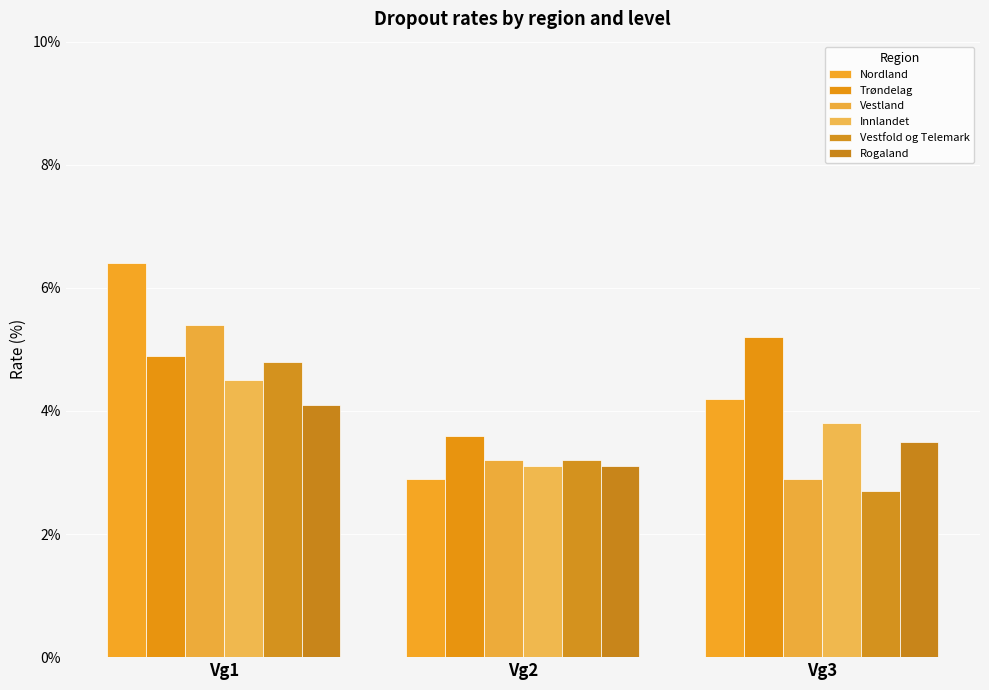

What is the difference between the Nordland values at Vg3 and Vg2?

1.3